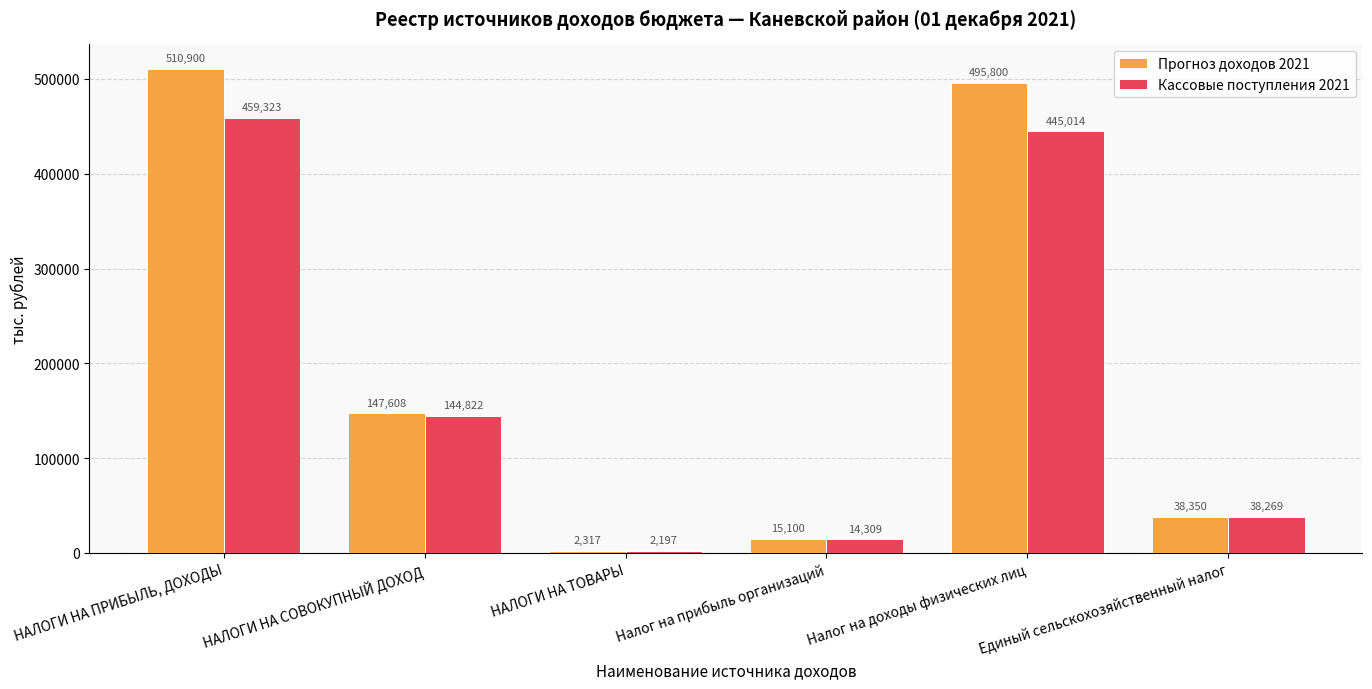

What is the maximum value shown in the chart?

510900.0